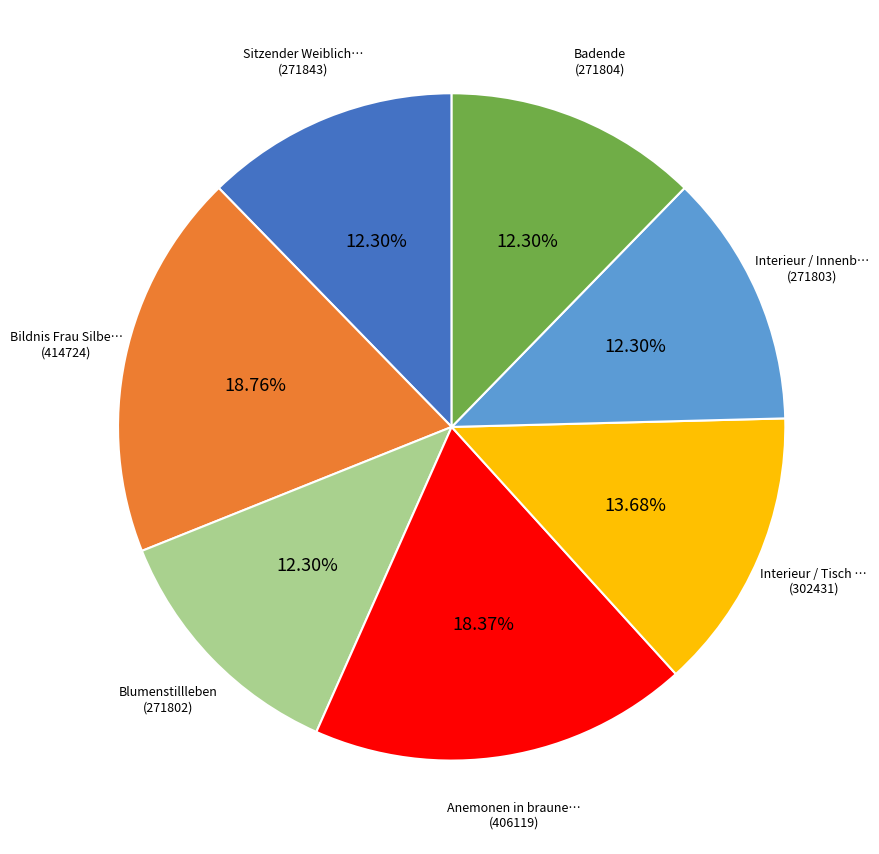

How many slices are in this pie chart?

7